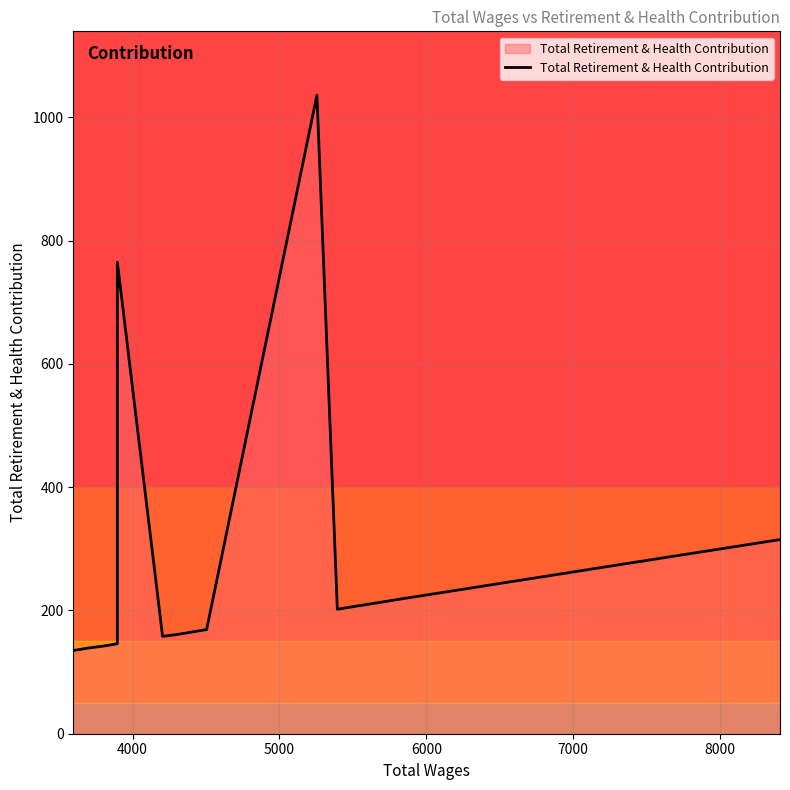

Reading left to right, what are all the values shown in this chart?

135	135	135	135	136	139	139	142	146	765	158	158	161	169	169	1036	202	220	270	315